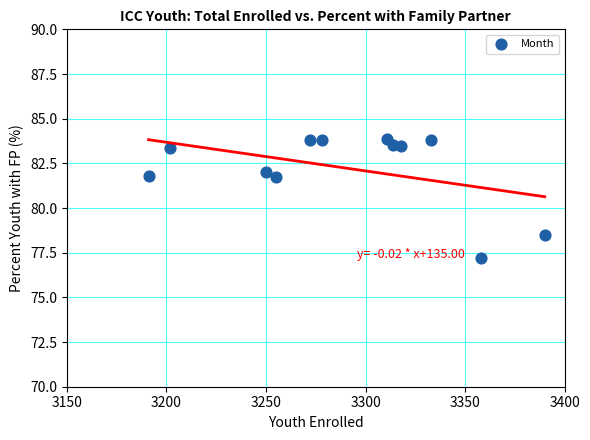

What is the range of Y values (max minus min)?

6.6